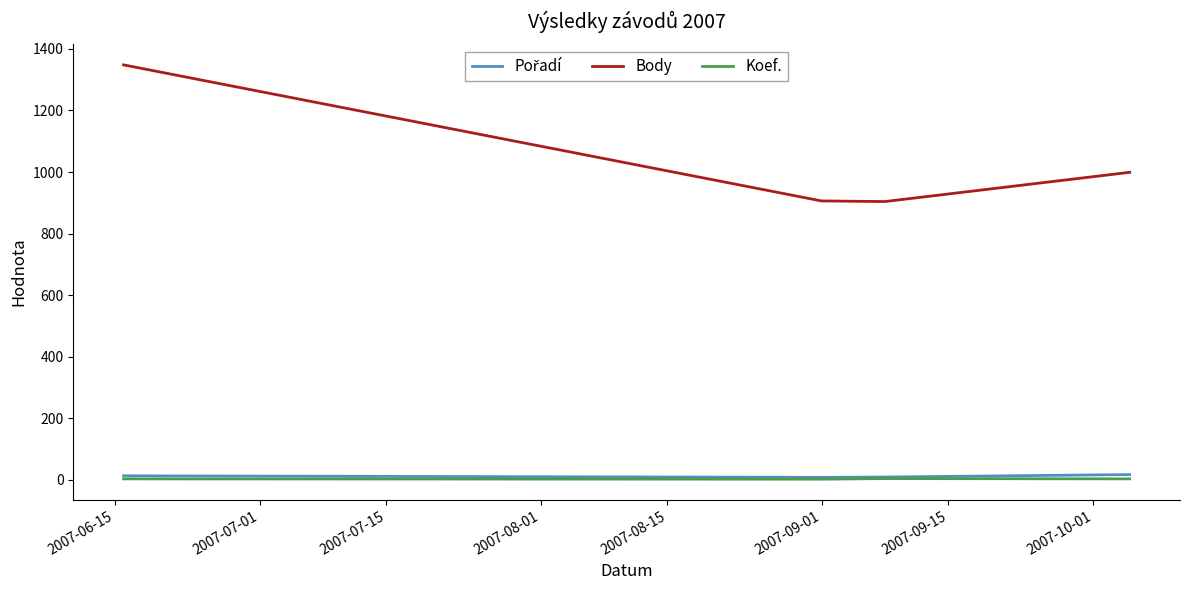

What is the minimum value for Koef.?

2